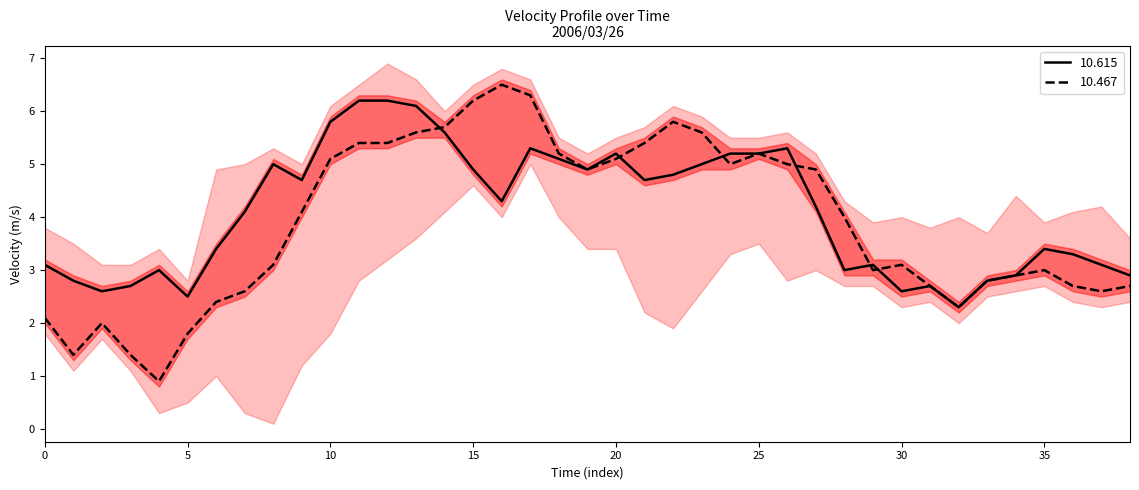

What is the difference between the maximum and minimum values in the 10.615 series?

3.9